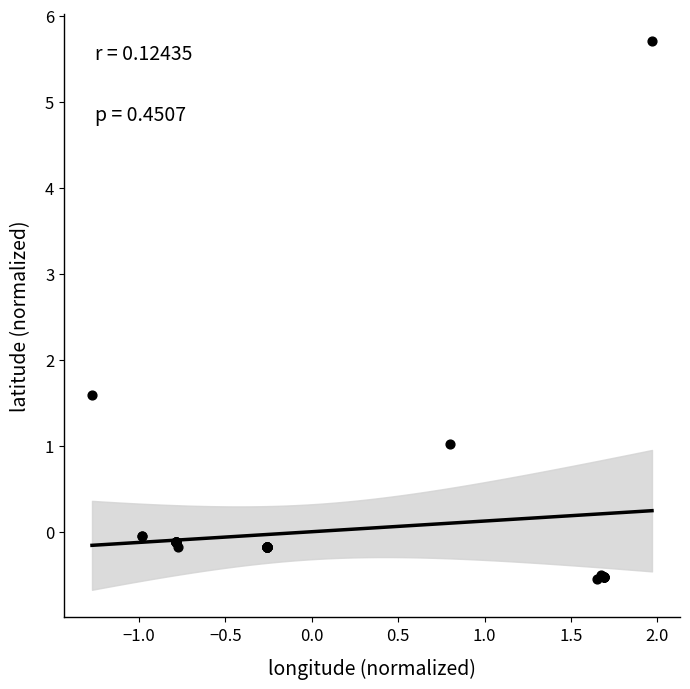

What Y value in the scatter plot is closest to 2?

1.6